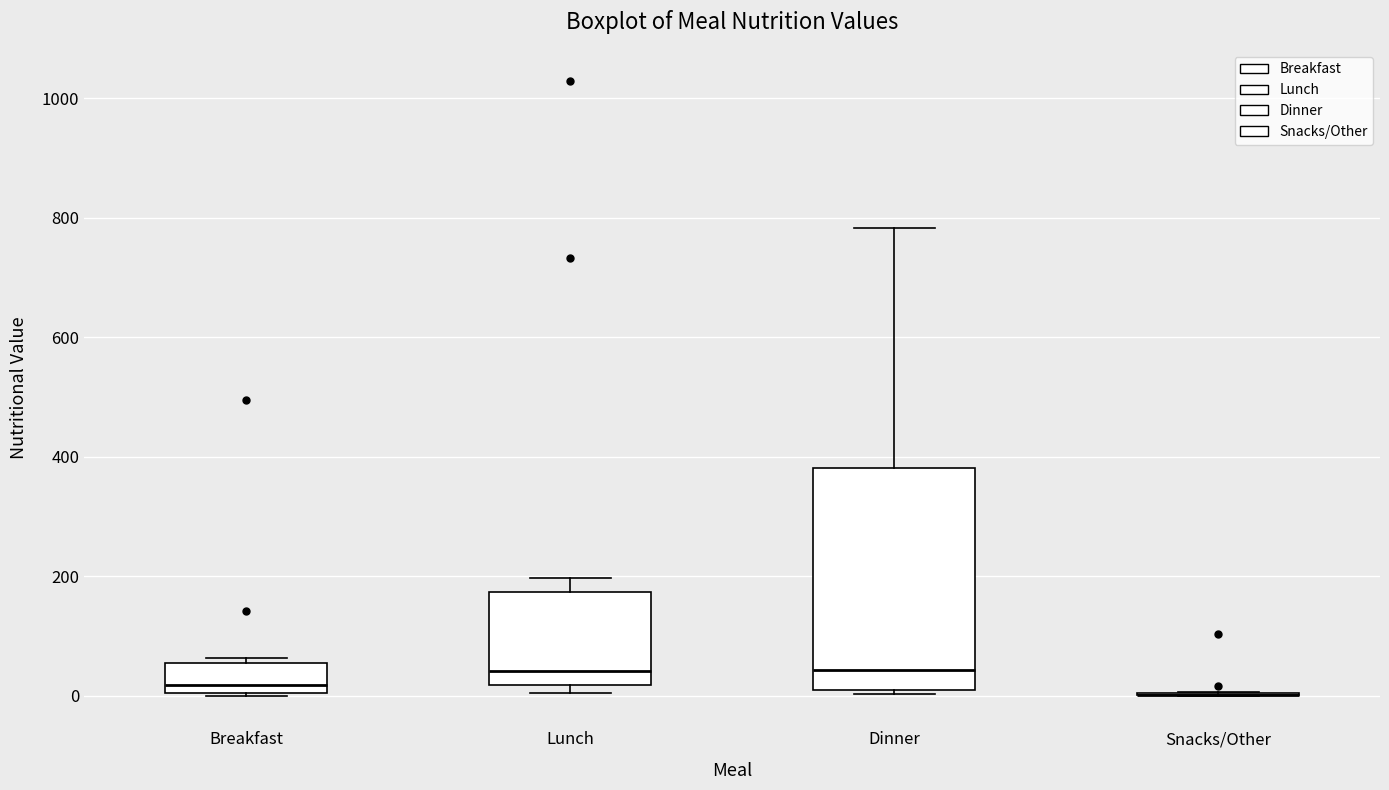

Where does the median line of the box for Lunch sit on the y-axis? The values are not printed on the chart, so give them approximately, as read against the axis.

40